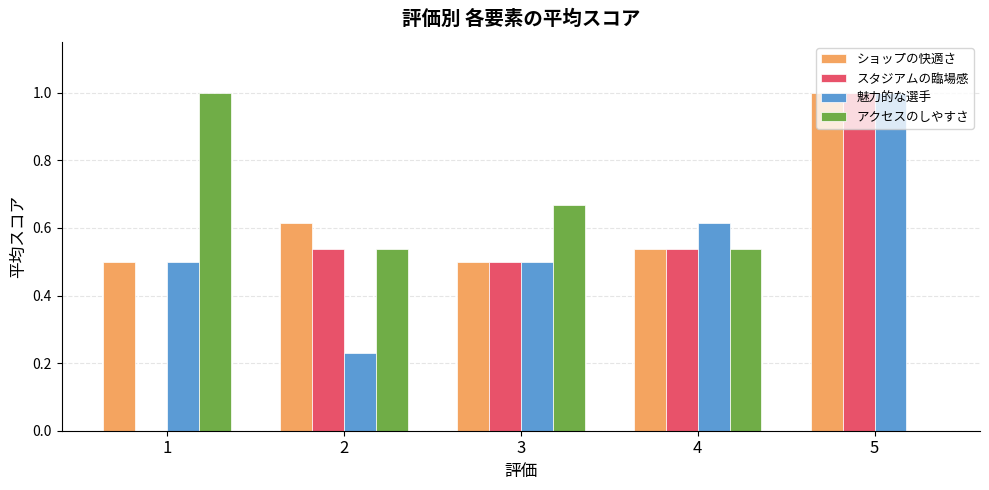

What is the sum of the 魅力的な選手 values at 4 and 1?

1.1